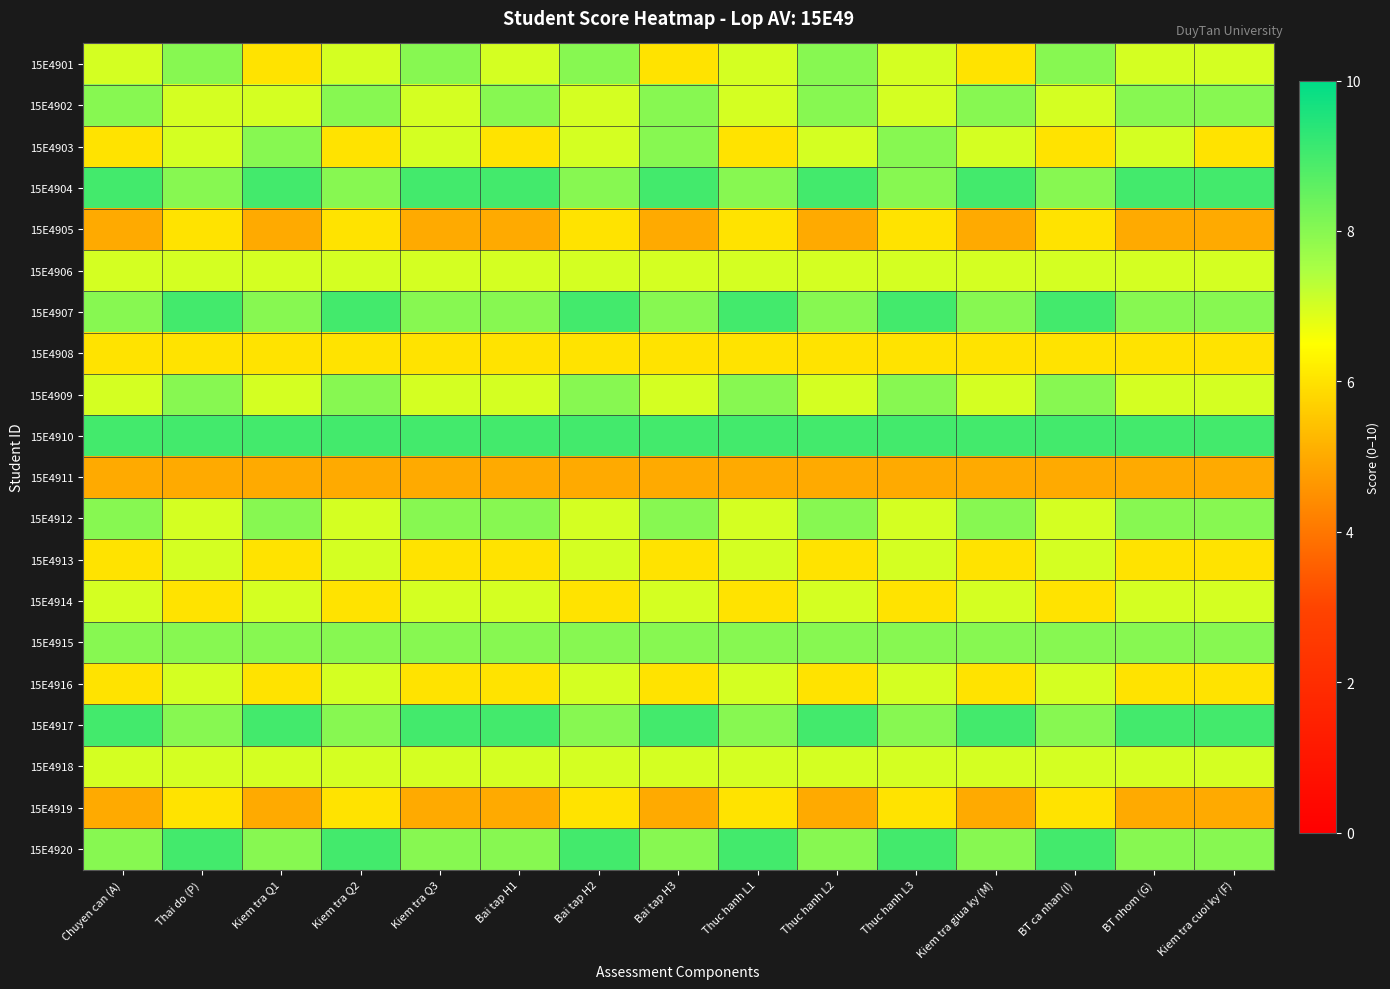

How many categories are shown in the chart?

15